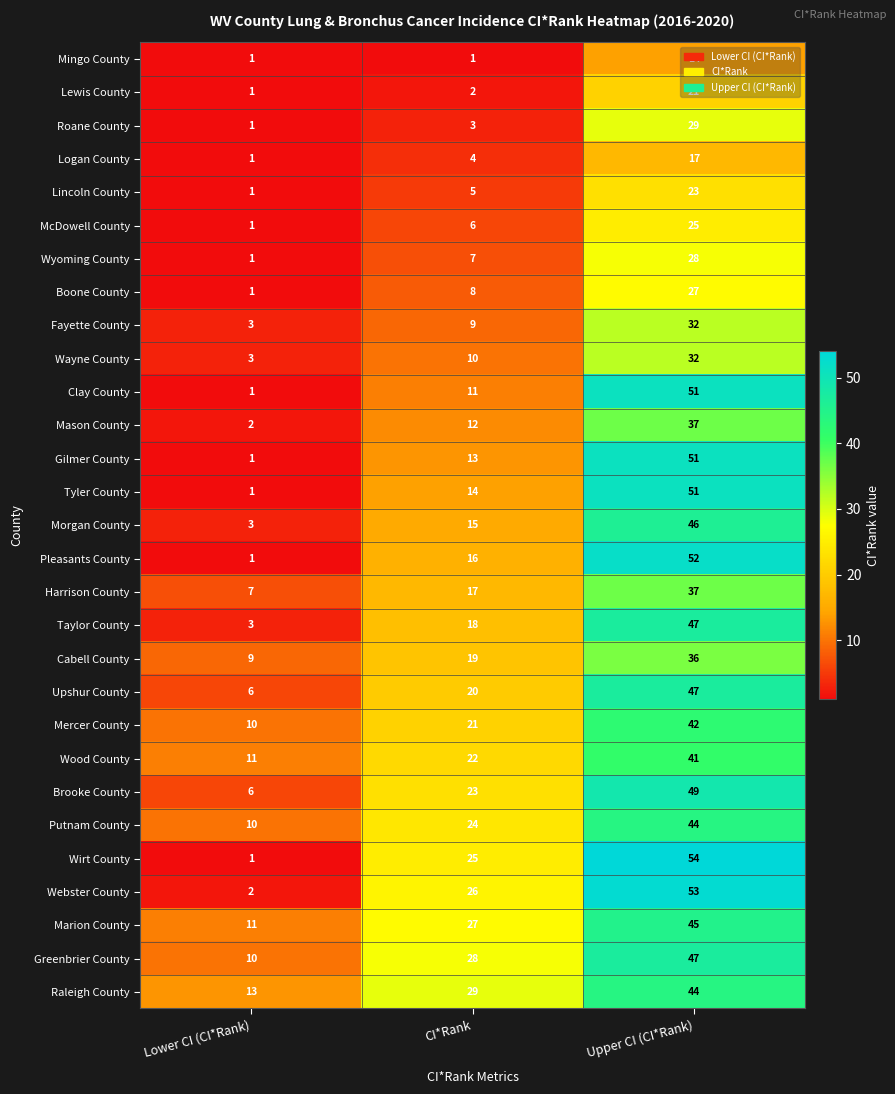

What value does the Wyoming County series have at Upper CI (CI*Rank)?

28